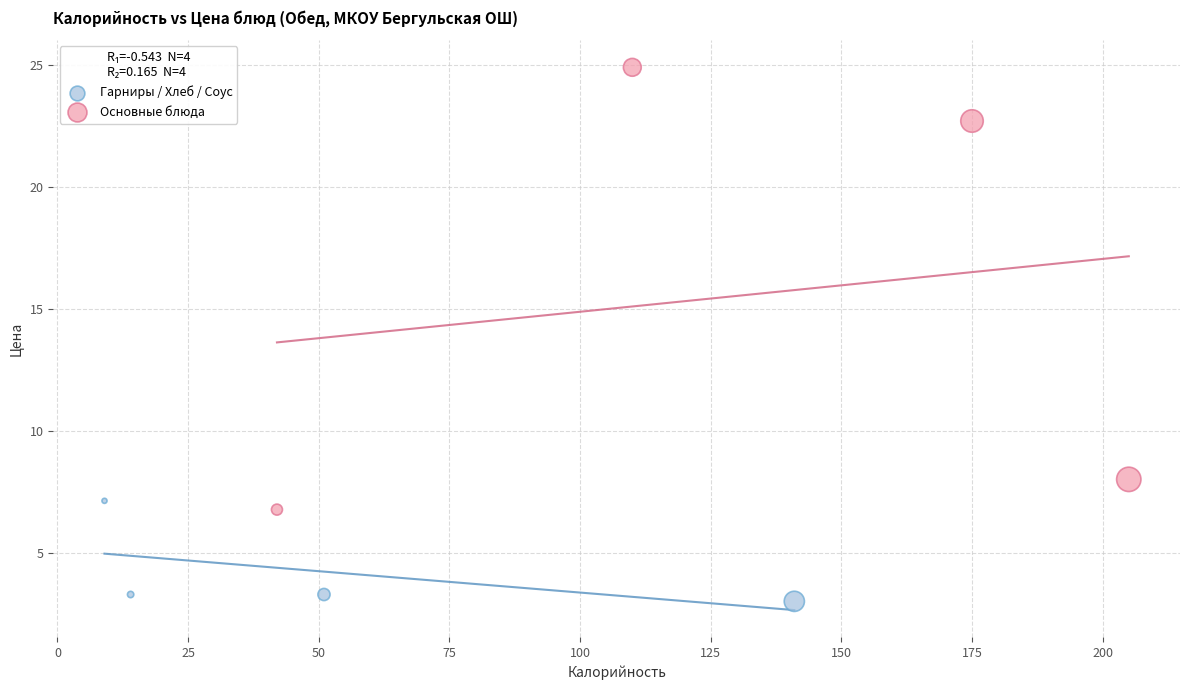

Which series contains the lowest Y value?

Гарниры / Хлеб / Соус